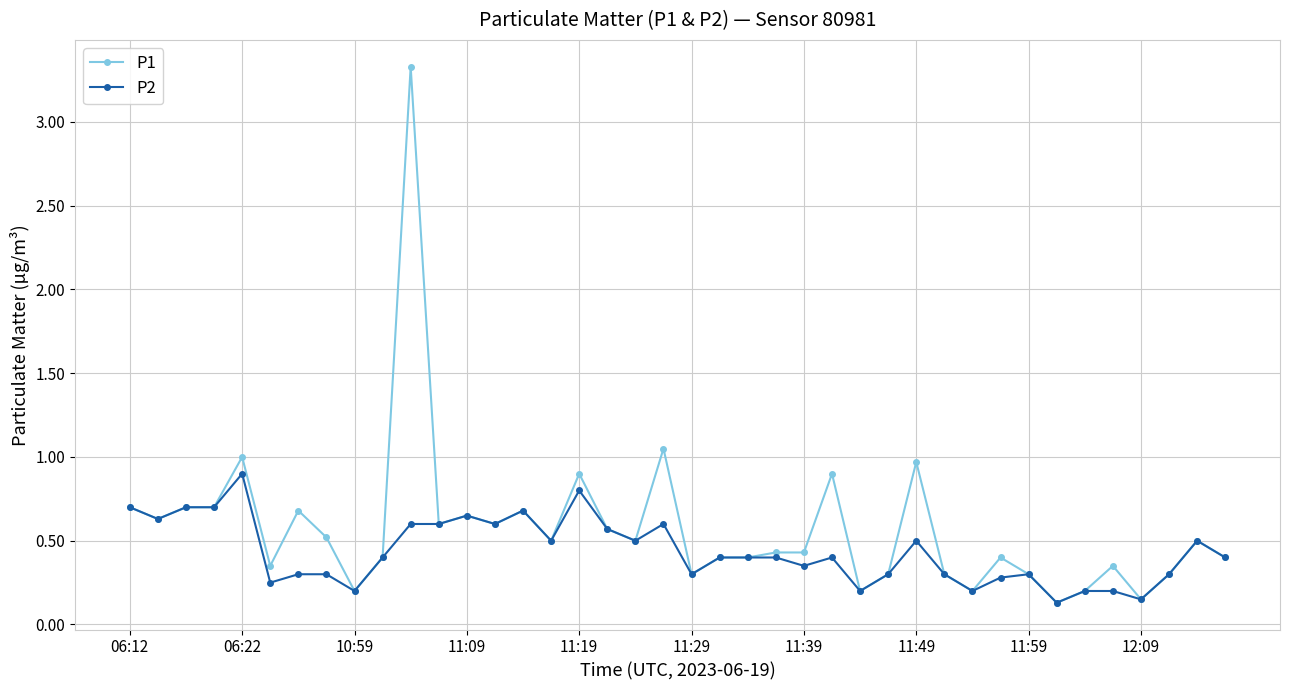

What is the sum of all P2 values?

17.4